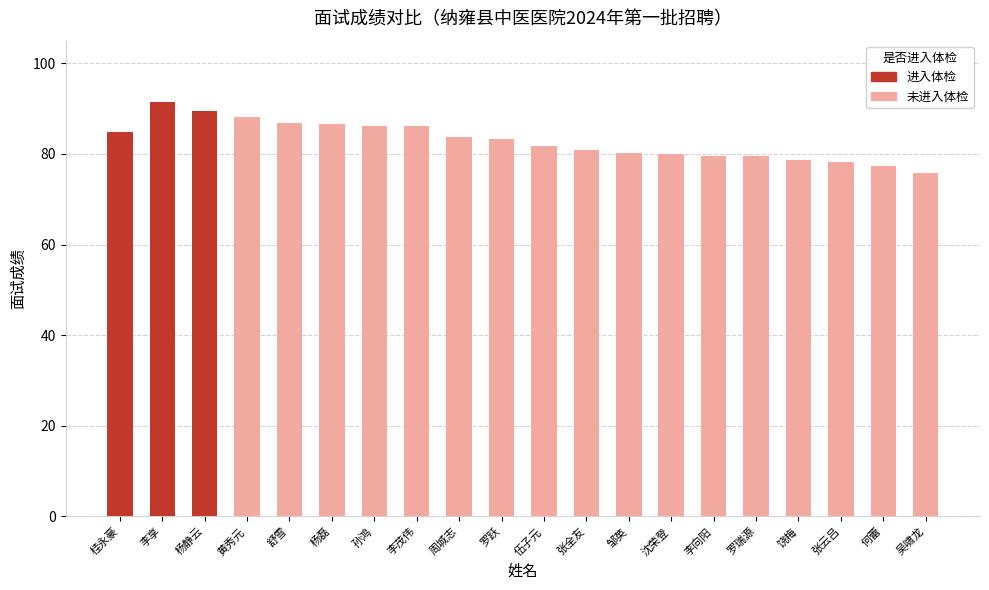

What is the difference between the maximum and minimum values?

15.7